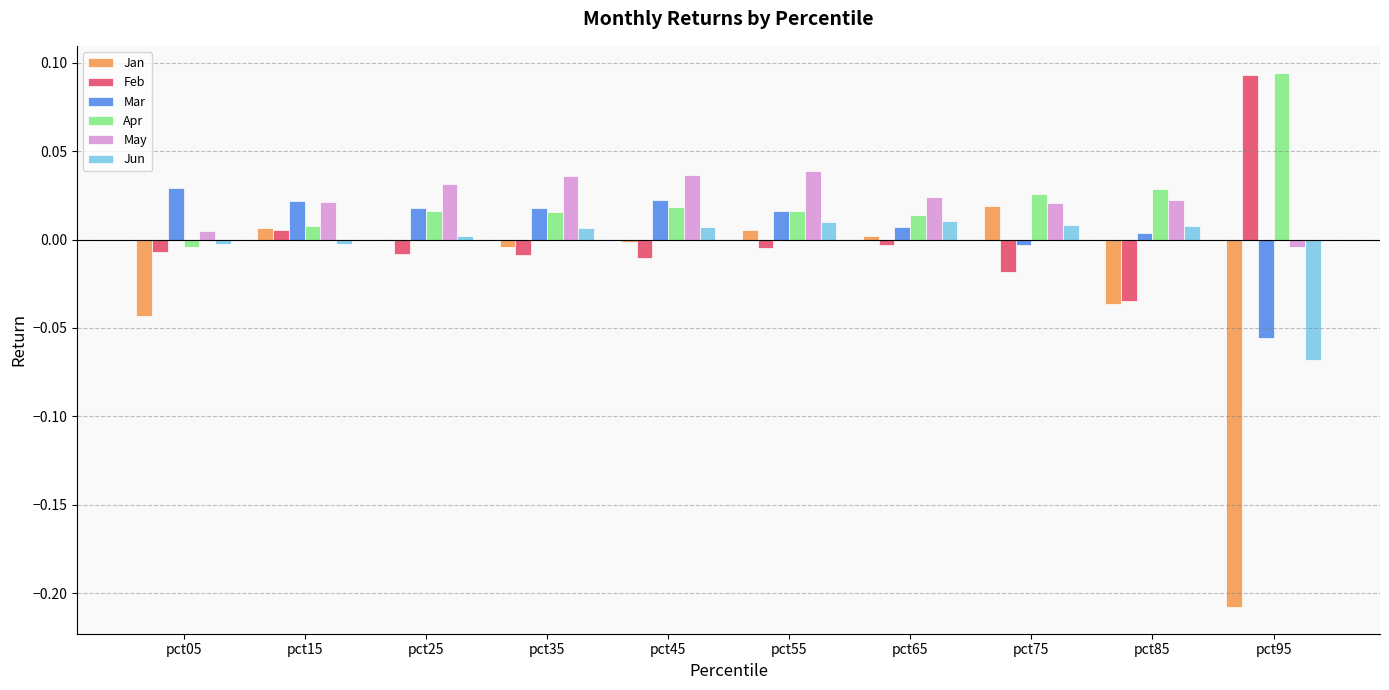

Which series has the widest spread of values?

Jan